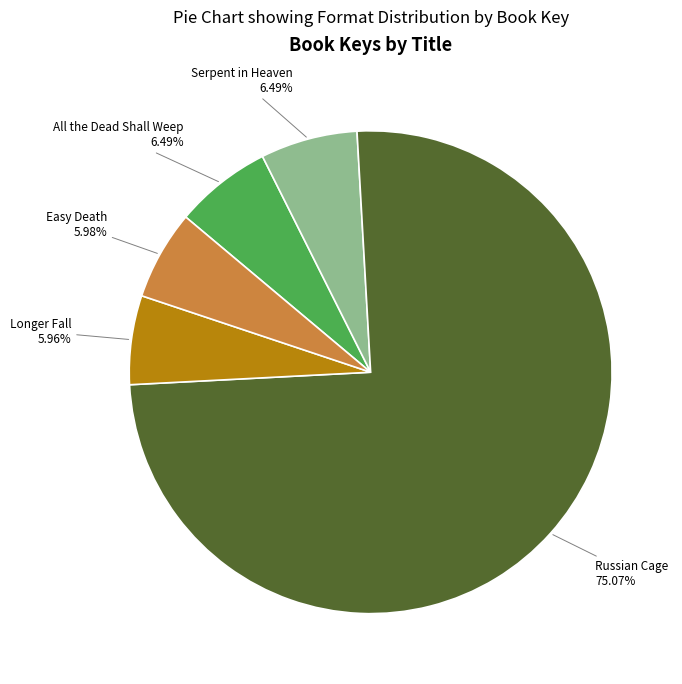

Between Longer Fall and All the Dead Shall Weep, which is larger?

All the Dead Shall Weep